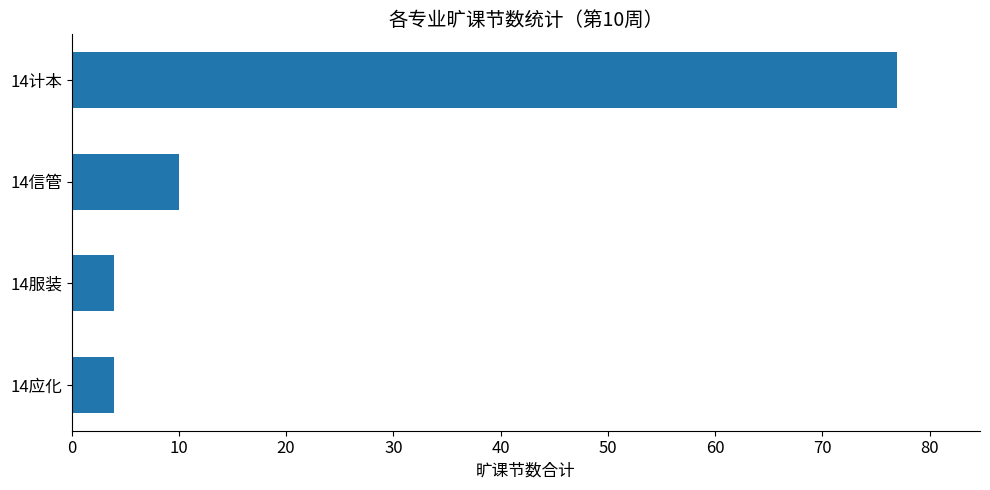

How many bars are there in total?

4